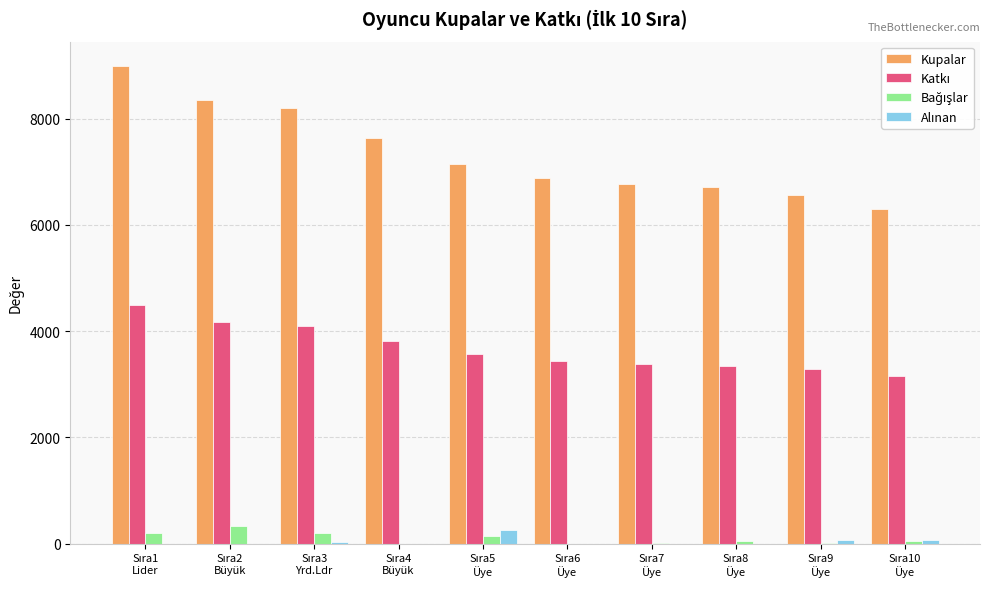

Which series has the largest total across all categories?

Kupalar